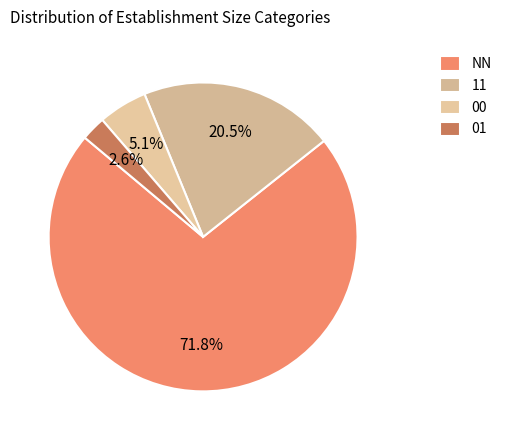

What is the ratio of the value at NN to the value at 01?

28.0